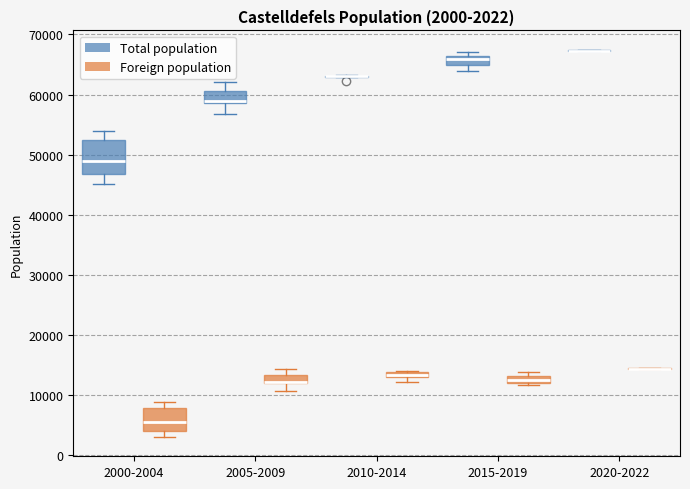

Comparing the boxes themselves (not the whiskers), which one is the tallest?

2000-2004 (Total population)